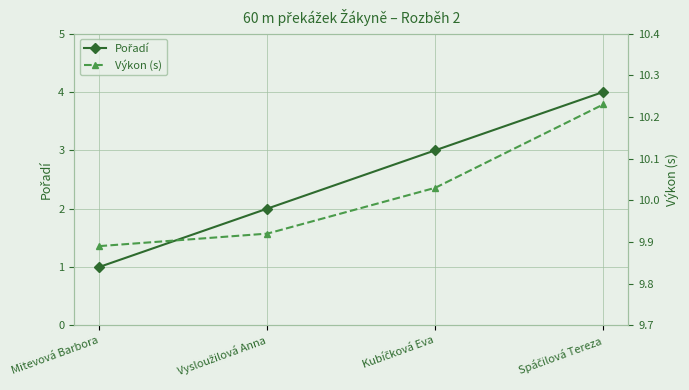

True or false: Výkon (s) and Pořadí intersect in this chart.

False